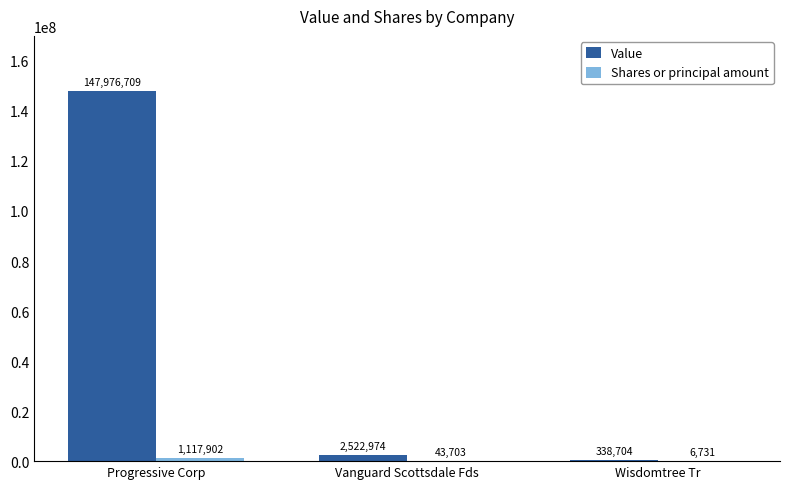

What is the total value across all series at Wisdomtree Tr?

345435